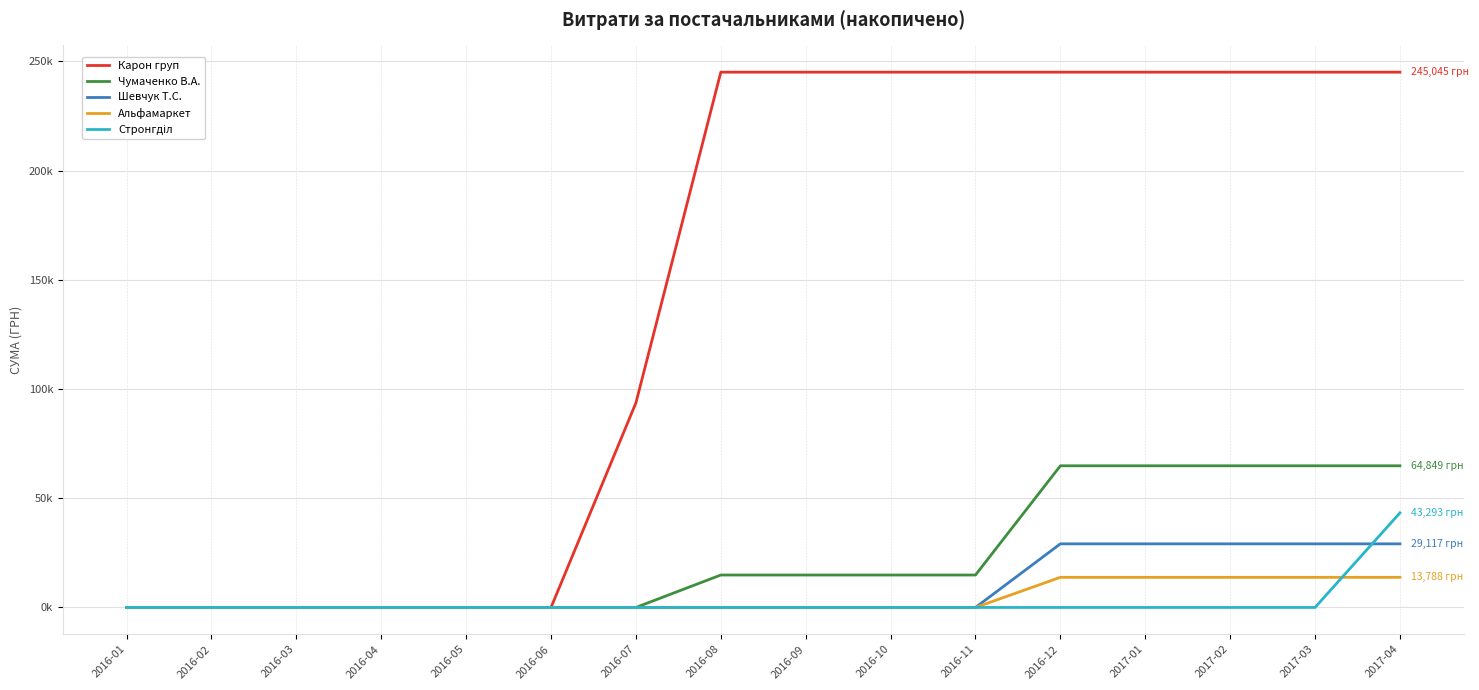

Does the chart have visible grid lines?

Yes